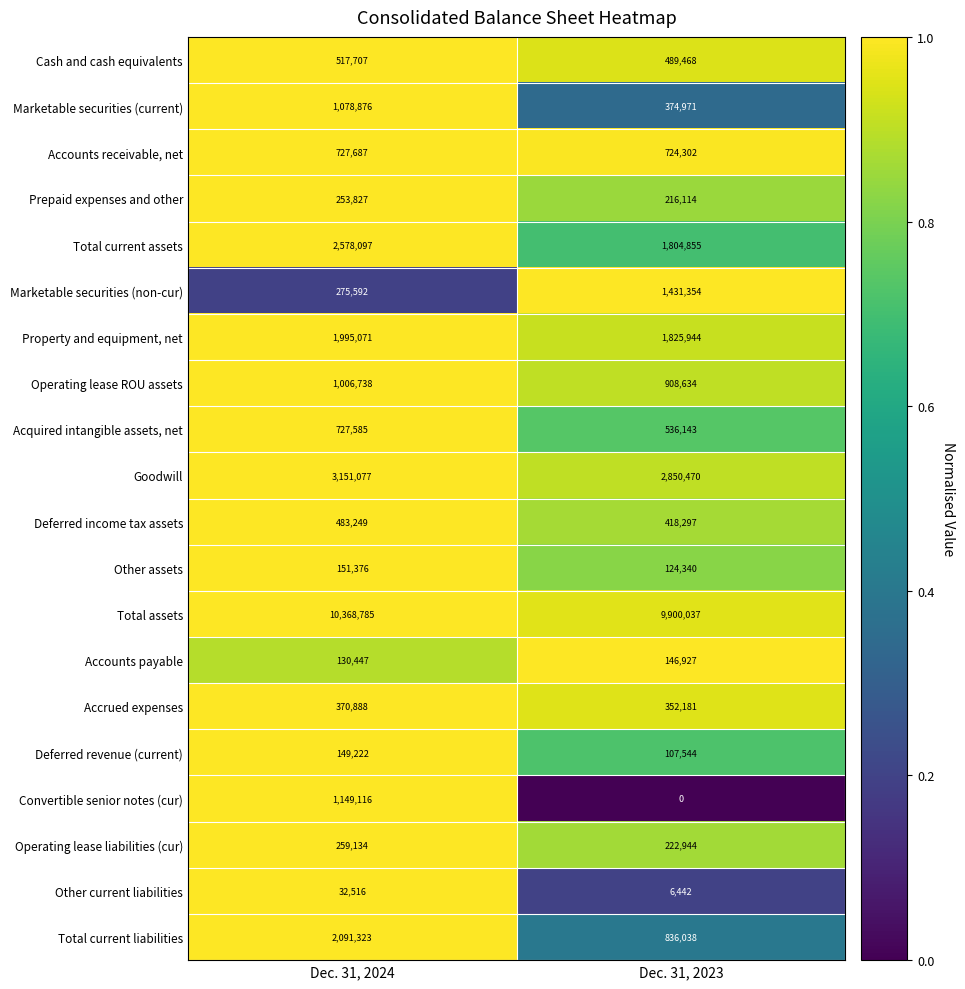

How many positive values does the Convertible senior notes (cur) series have?

1